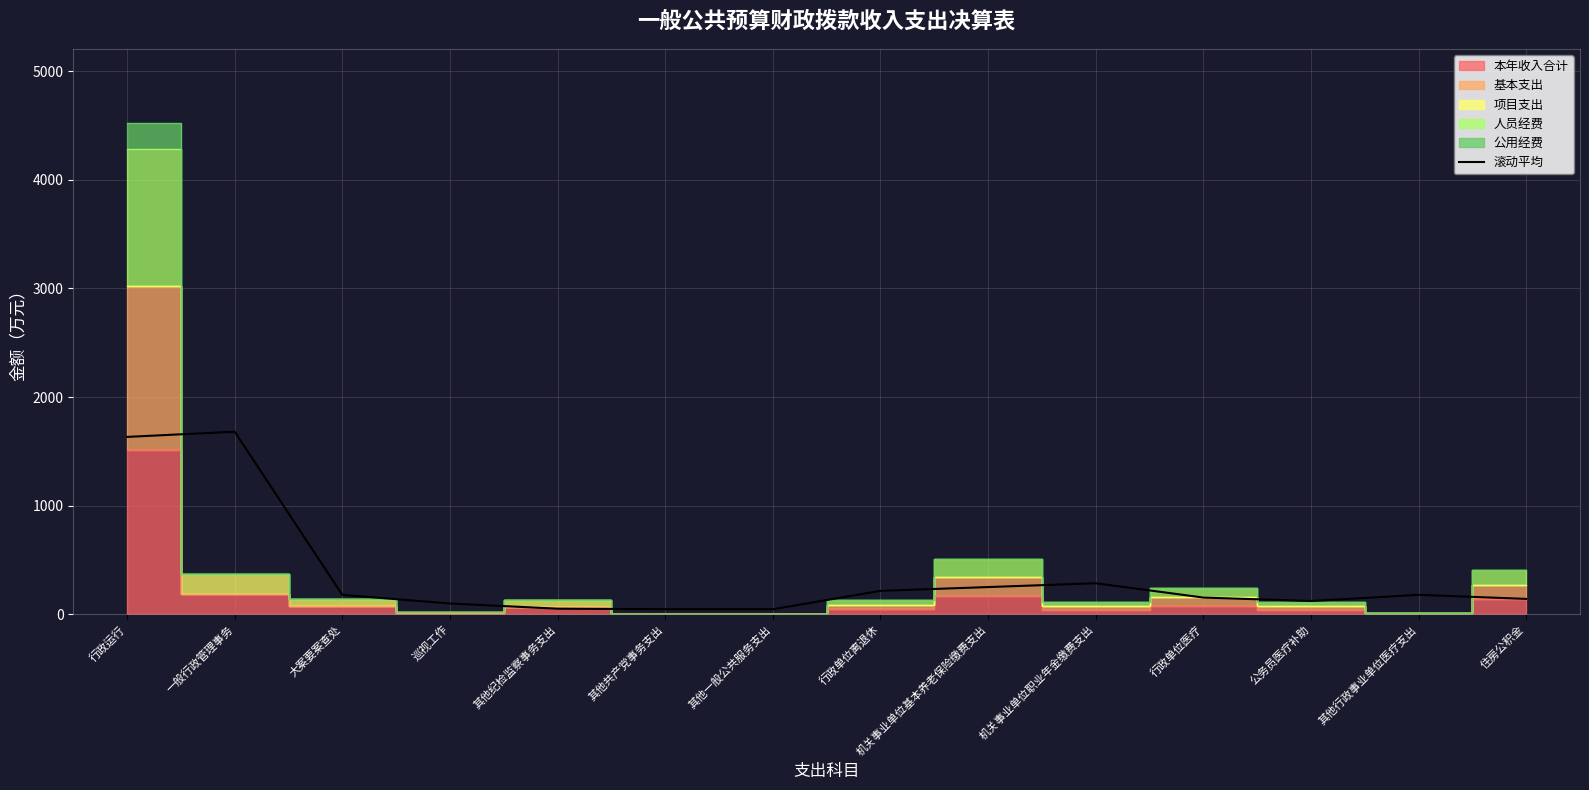

Reading left to right, list all the values displayed in this chart.

行政运行=1633.0	一般行政管理事务=1680.9	大案要案查处=178.3	巡视工作=98.7	其他纪检监察事务支出=50.9	其他共产党事务支出=46.1	其他一般公共服务支出=45.8	行政单位离退休=215.1	机关事业单位基本养老保险缴费支出=250.0	机关事业单位职业年金缴费支出=285.2	行政单位医疗=153.4	公务员医疗补助=121.6	其他行政事业单位医疗支出=178.6	住房公积金=141.0